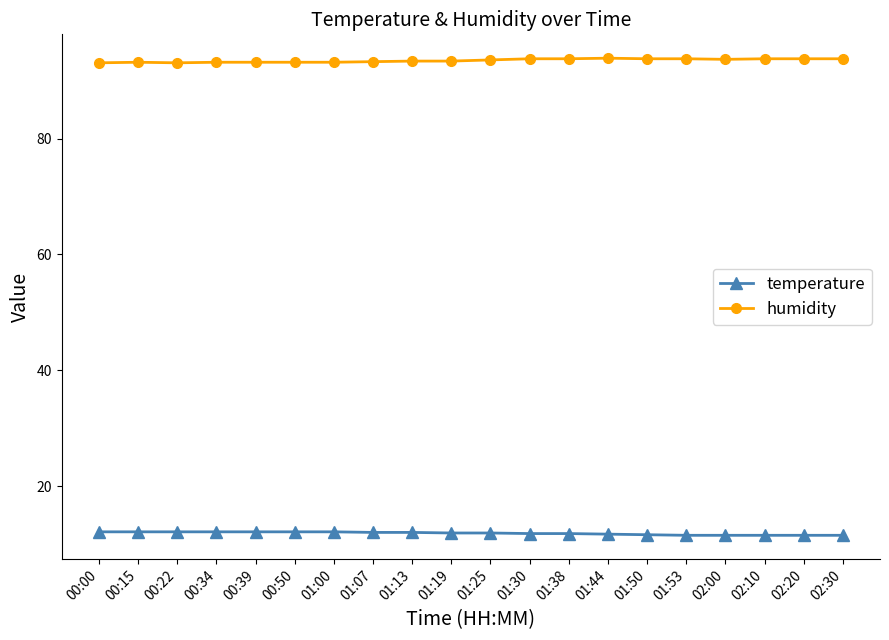

The value of temperature at 00:50 is 12.1. True or false?

True